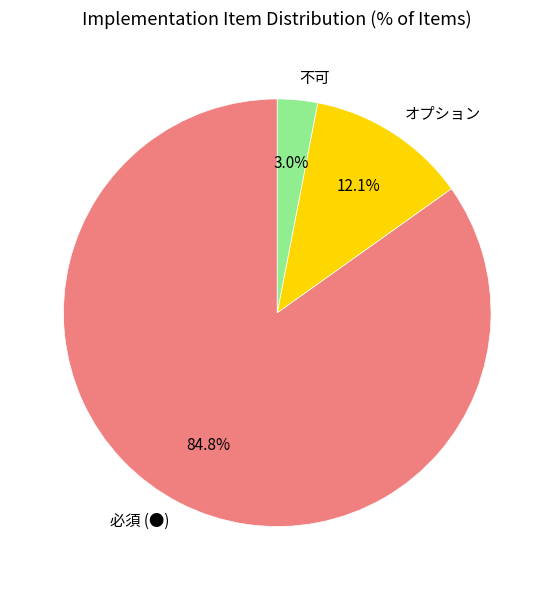

What percentage do 必須 (●) and 不可 together represent?

87.9%